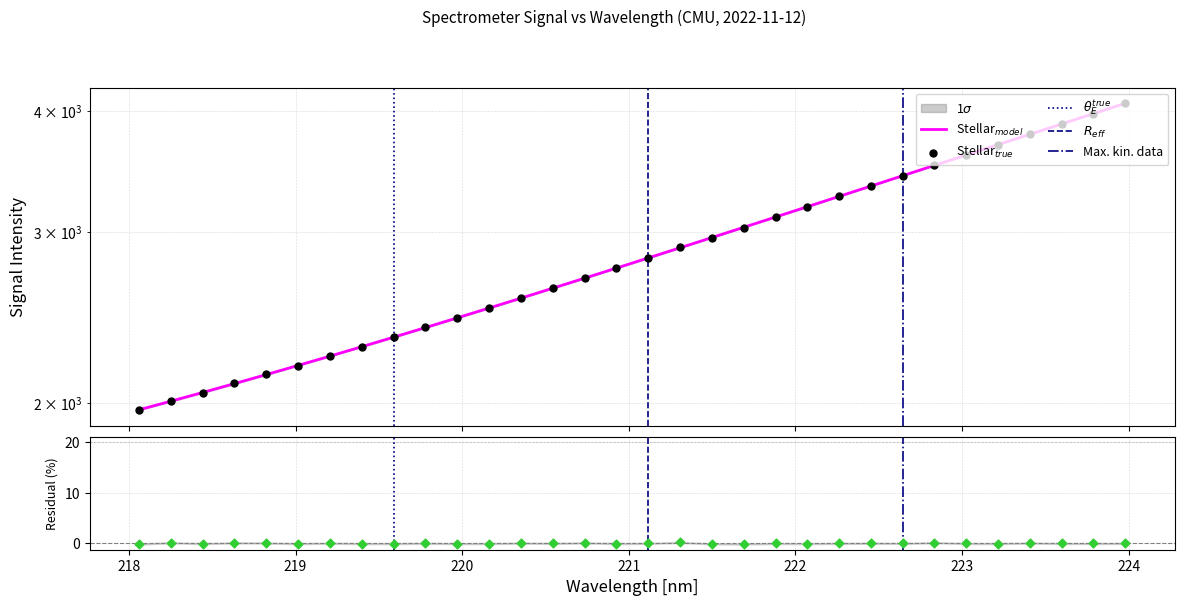

Approximately how many times larger is the value at 218.0596 compared to 223.7895?

0.5